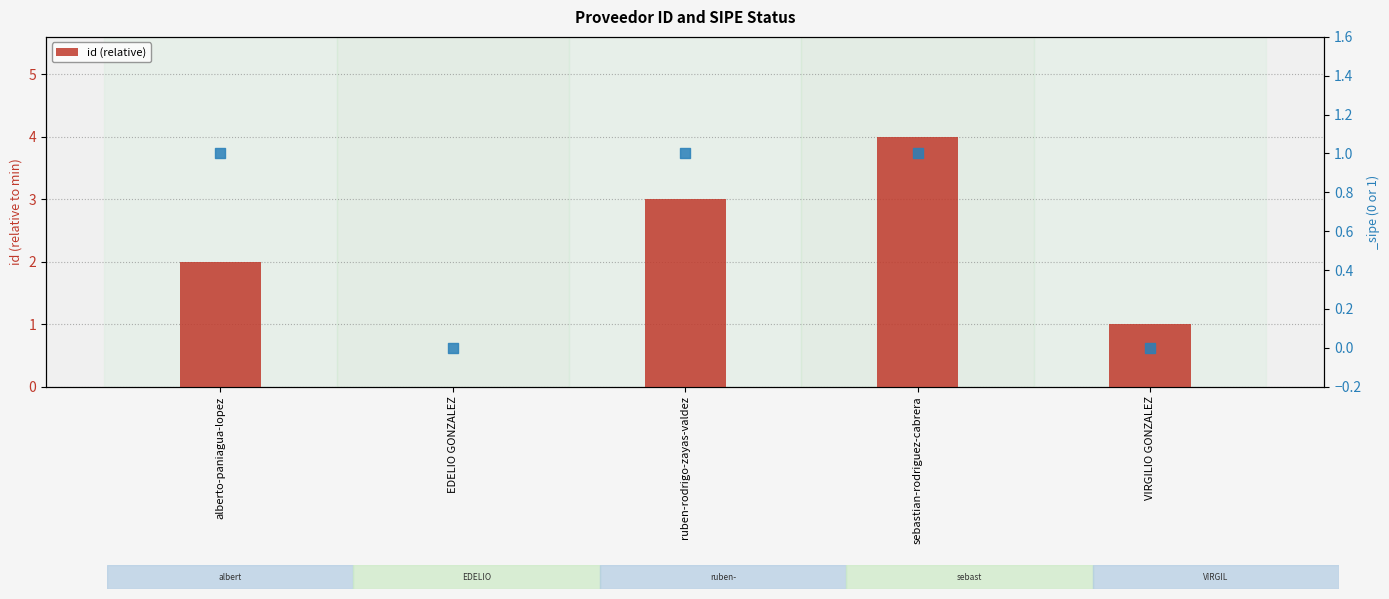

What is the ratio of the value at alberto-paniagua-lopez to the value at VIRGILIO GONZALEZ?

2.0